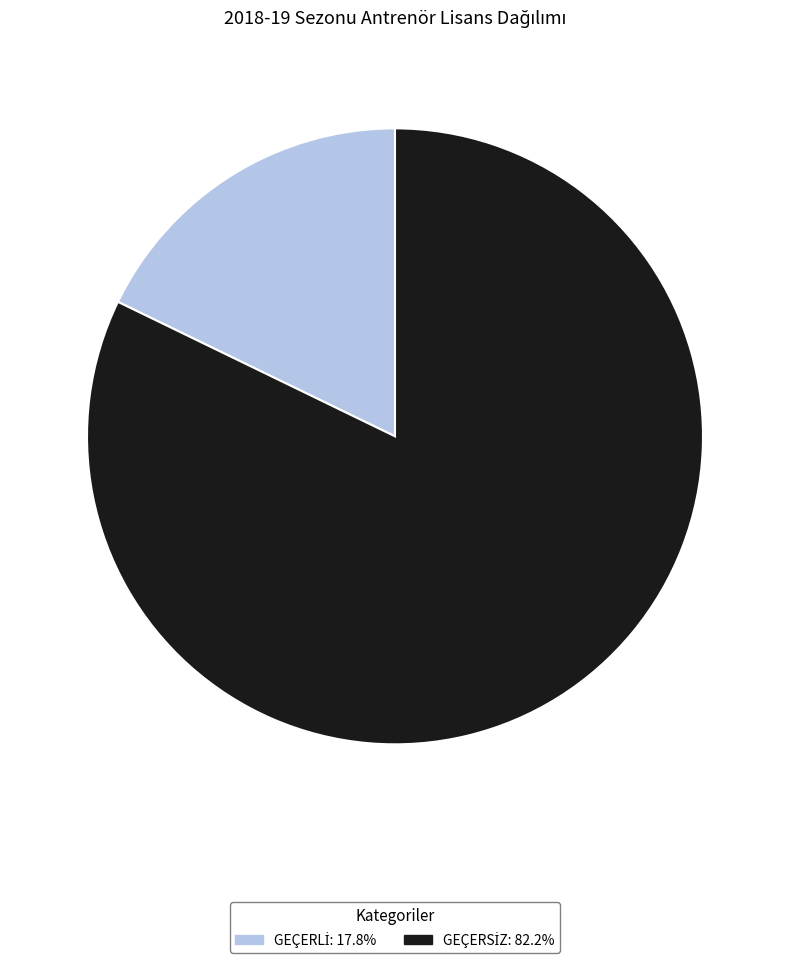

Is there a majority slice in this chart?

Yes